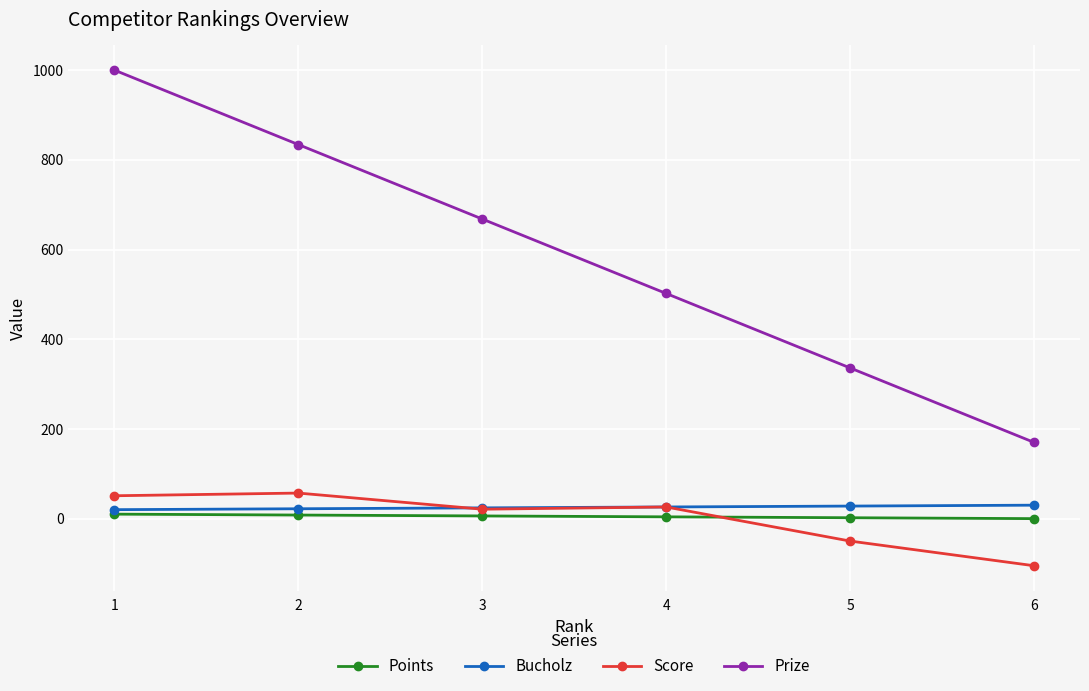

What is the maximum value shown in the chart?

1000